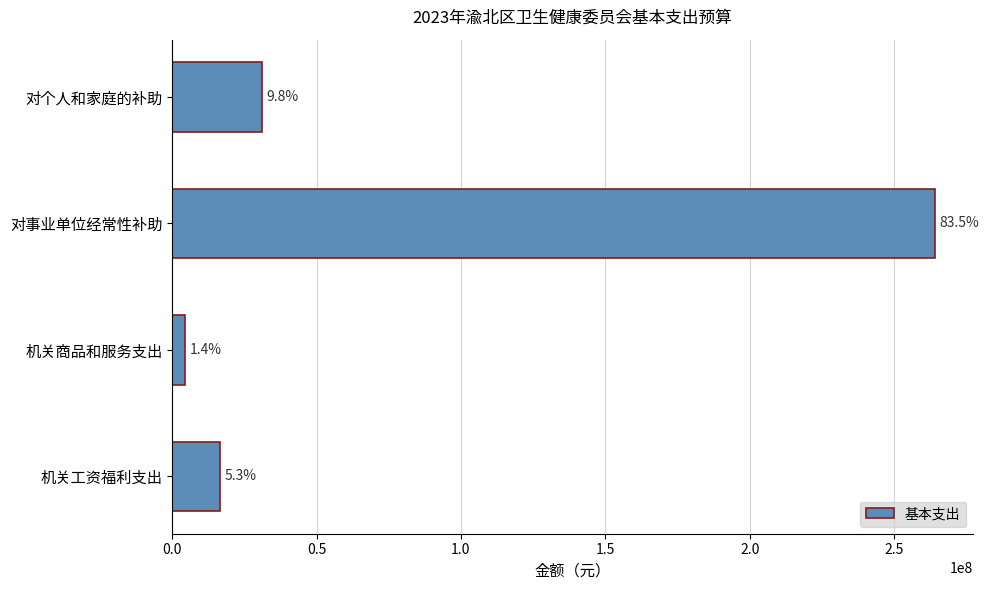

Are the bars horizontal?

Yes